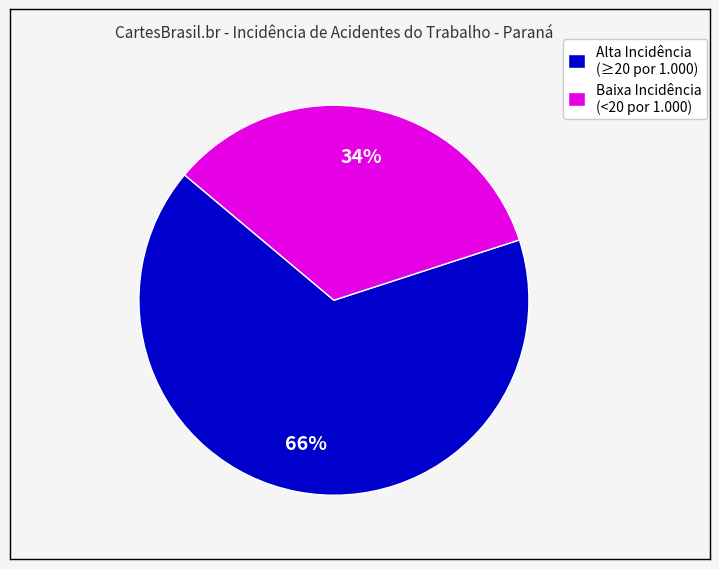

Does Alta Incidência (≥20 por 1.000) represent more than half of the total?

Yes